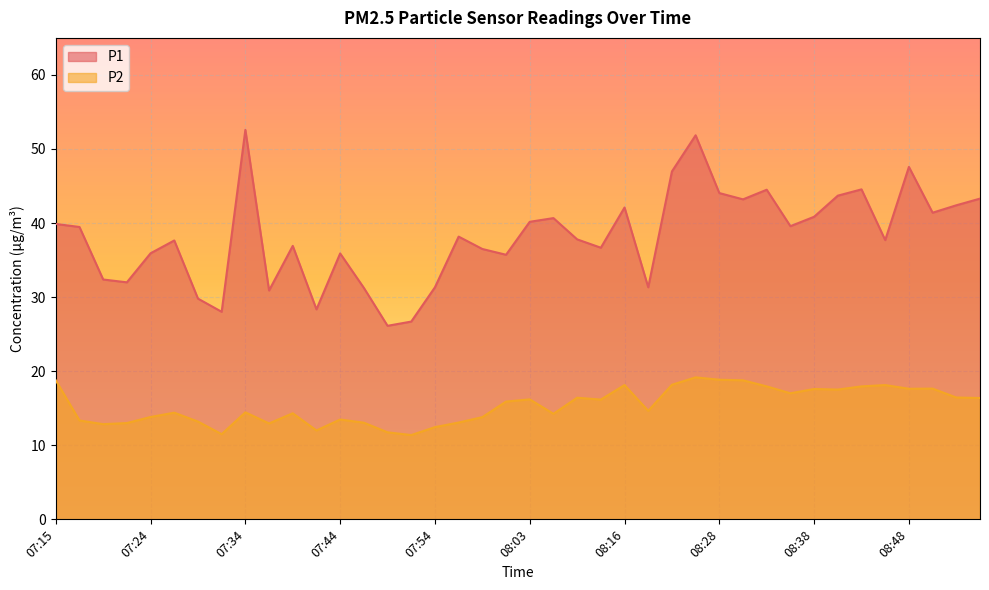

What is the minimum value shown in the chart?

11.4